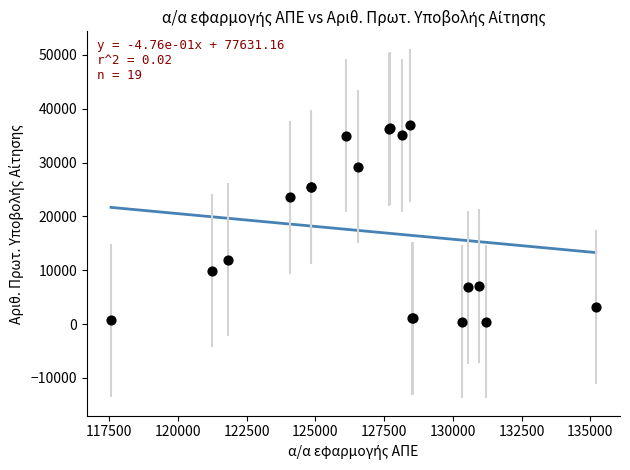

What Y value in the scatter plot is closest to 18667?

23515